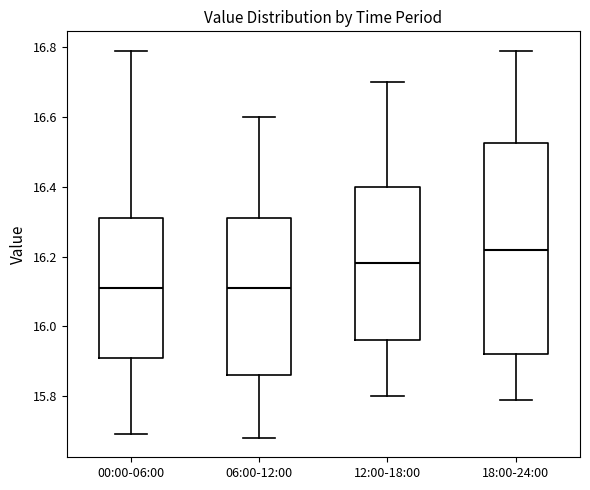

Reading left to right, read every box against the y-axis: the position of its median line, the range the box covers, and the ends of its whiskers. The values are not printed on the chart, so give them approximately, as read against the axis.

00:00-06:00: median 16.12, box 15.92 to 16.32, whiskers 15.70 to 16.80
06:00-12:00: median 16.12, box 15.86 to 16.32, whiskers 15.68 to 16.60
12:00-18:00: median 16.18, box 15.96 to 16.40, whiskers 15.80 to 16.70
18:00-24:00: median 16.22, box 15.92 to 16.52, whiskers 15.80 to 16.80